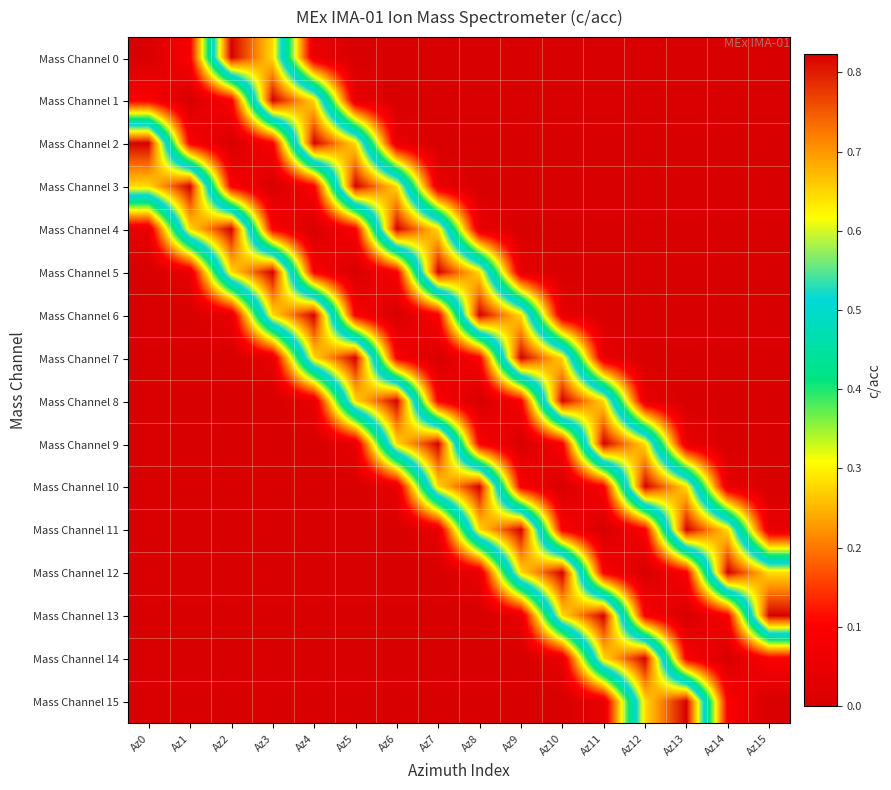

List the series in order of their peak value, highest first.

Mass Channel 0, Mass Channel 1, Mass Channel 2, Mass Channel 3, Mass Channel 4, Mass Channel 5, Mass Channel 6, Mass Channel 7, Mass Channel 8, Mass Channel 9, Mass Channel 10, Mass Channel 11, Mass Channel 12, Mass Channel 13, Mass Channel 14, Mass Channel 15